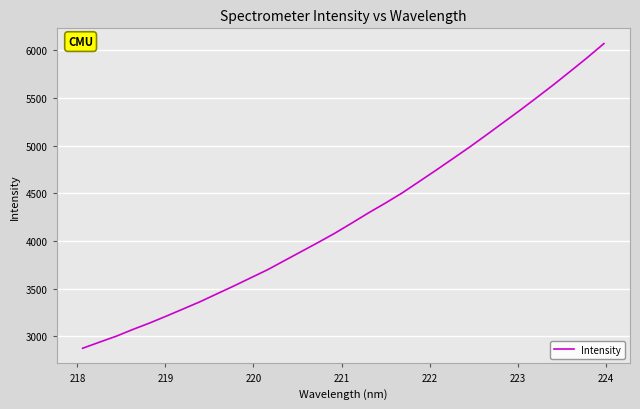

What is the greatest value displayed?

6070.5